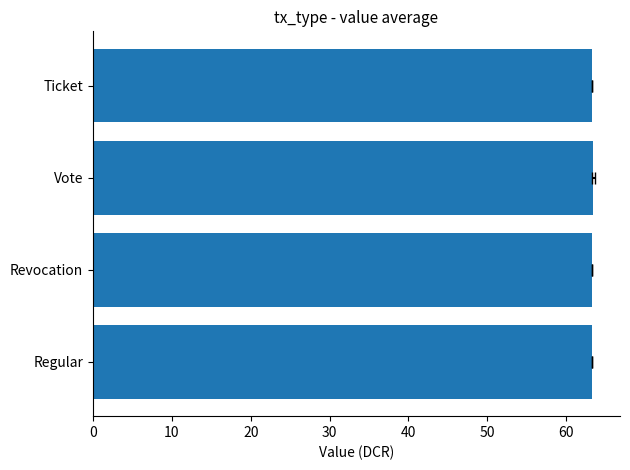

Count the number of categories in the chart.

4